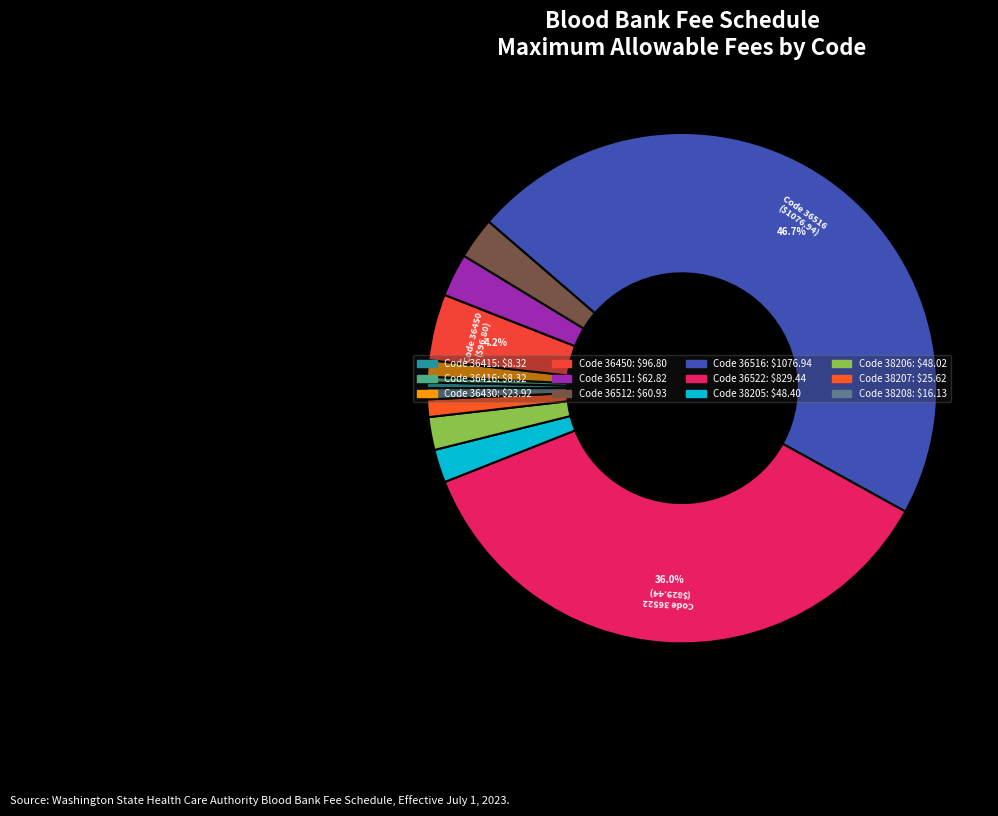

Which category has the biggest portion of the pie?

36516